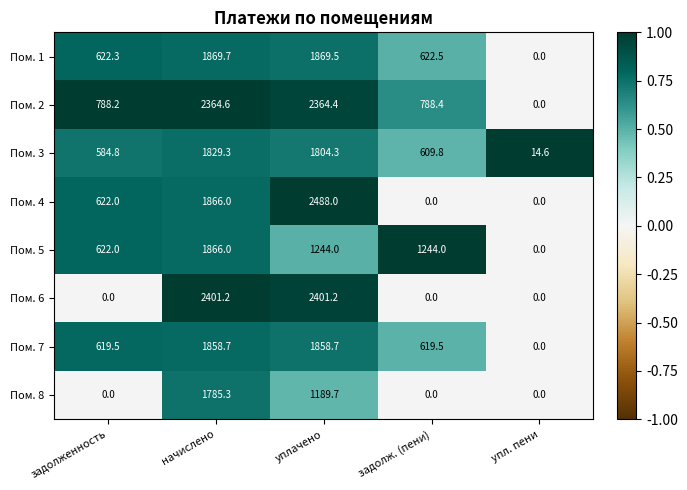

What is the difference between the second highest and minimum values in the Пом. 8 series?

1189.7